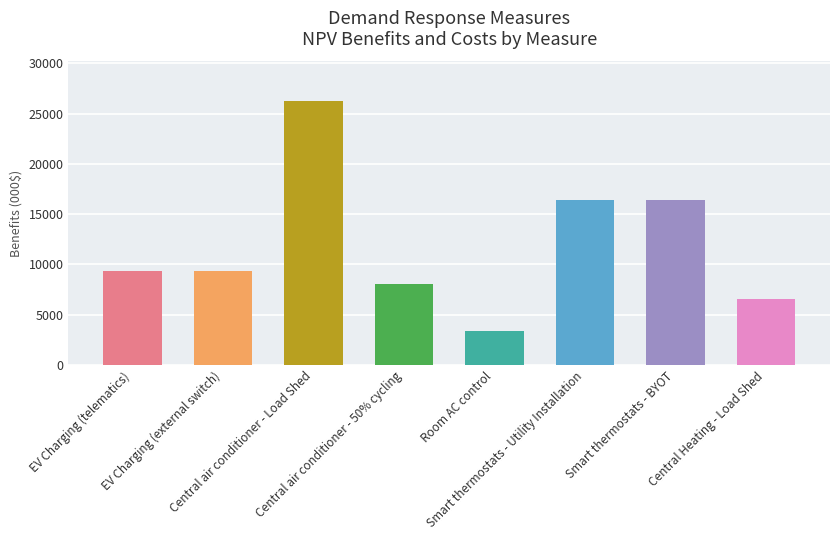

Is it true that the value at Smart thermostats - Utility Installation is 7476.0?

False